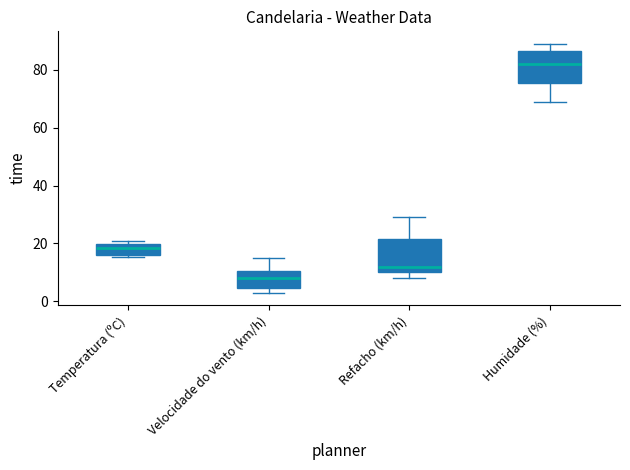

Reading left to right, read every box against the y-axis: the position of its median line, the range the box covers, and the ends of its whiskers. The values are not printed on the chart, so give them approximately, as read against the axis.

Temperatura (ºC): median 18, box 16 to 20, whiskers 16 (just below the box's lower edge) to 22
Velocidade do vento (km/h): median 8, box 4 to 10, whiskers 4 (just below the box's lower edge) to 16
Refacho (km/h): median 12, box 10 to 22, whiskers 8 to 30
Humidade (%): median 82, box 76 to 86, whiskers 70 to 90